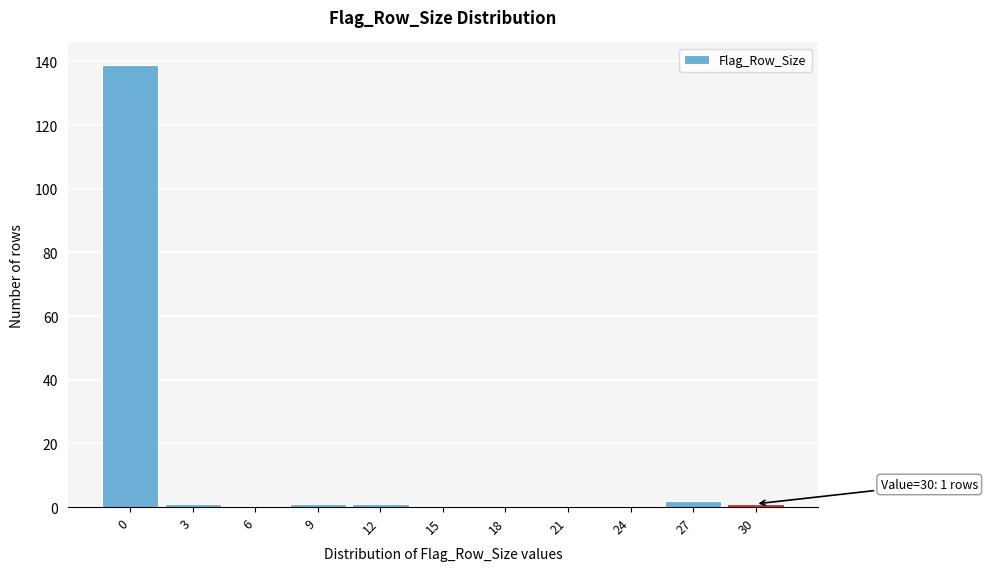

Reading right to left, list all the values displayed in this chart.

30=1	27=2	24=0	21=0	18=0	15=0	12=1	9=1	6=0	3=1	0=139